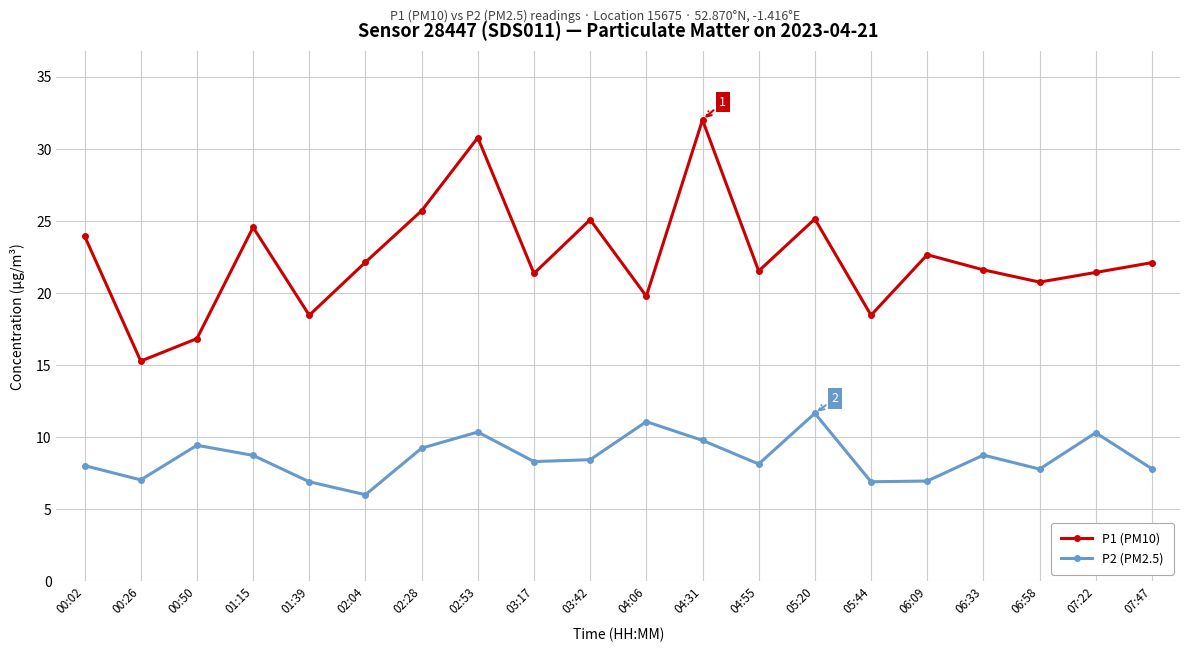

At 07:22, list the series in order from largest to smallest.

P1 (PM10), P2 (PM2.5)